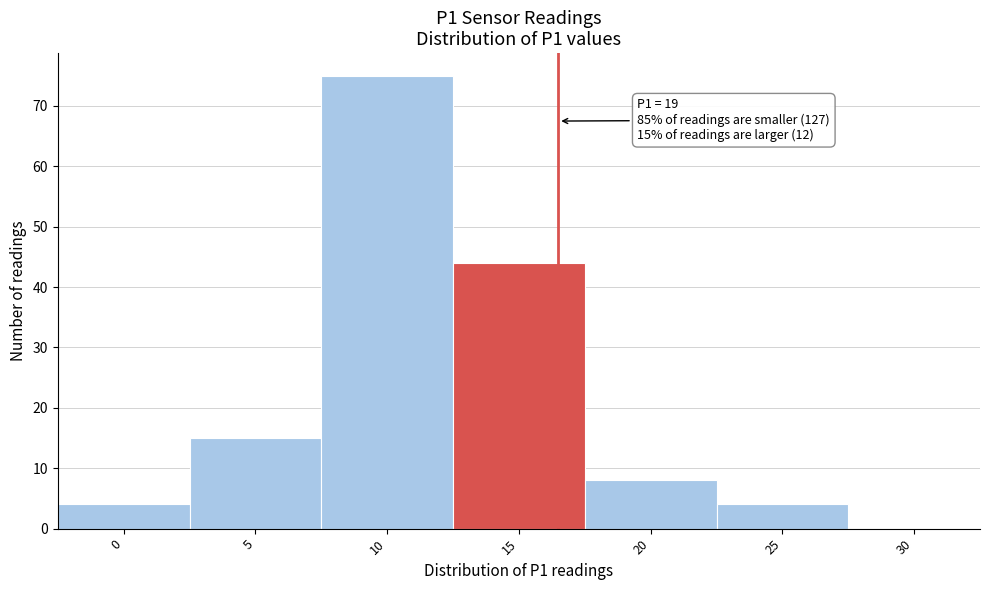

Reading left to right, what are all the values shown in this chart?

0=4	5=15	10=75	15=44	20=8	25=4	30=0